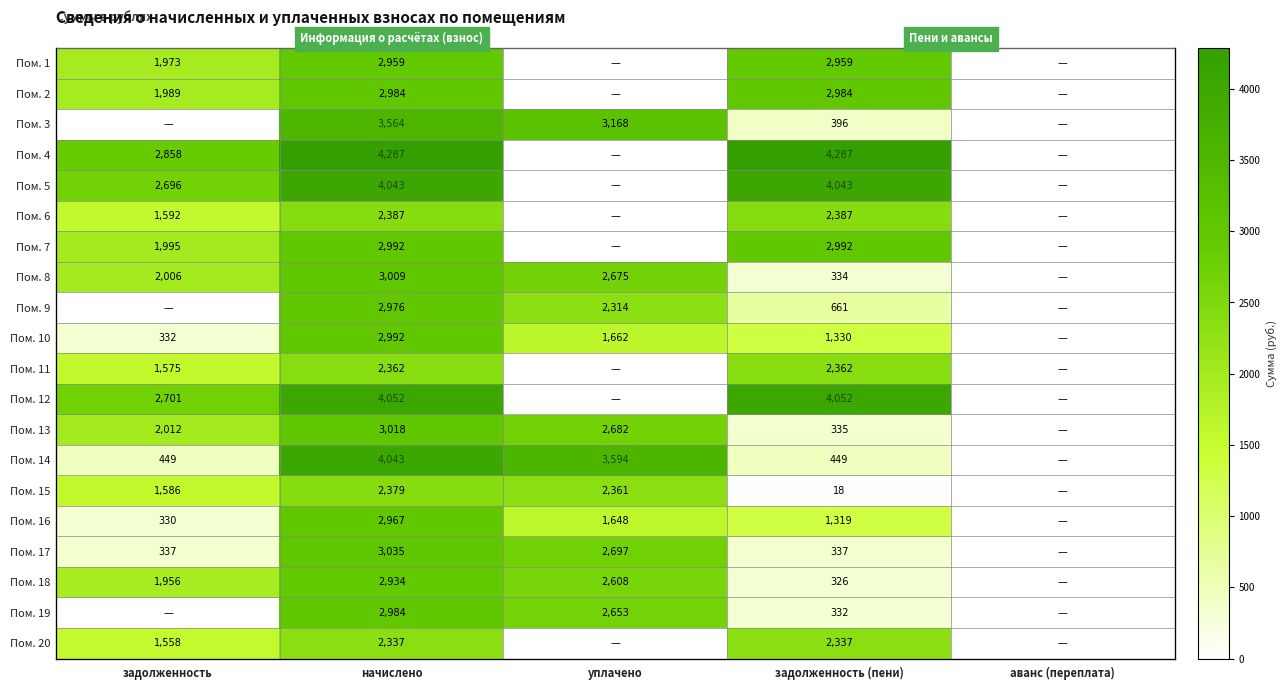

How many values in the Пом. 14 series are below 449?

1